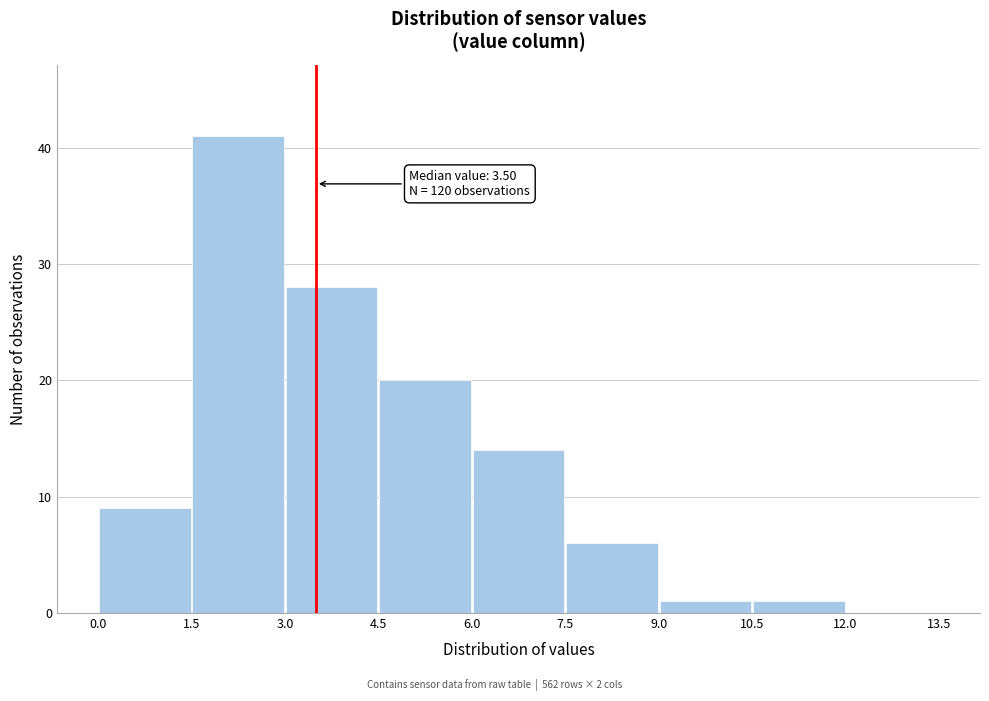

Which range on the x-axis has the tallest bar?

1.5 to 3.0